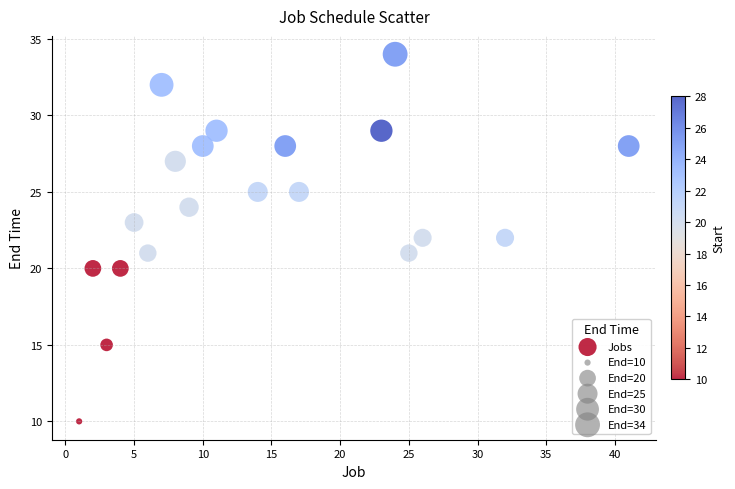

What is the range of Y values (max minus min)?

24